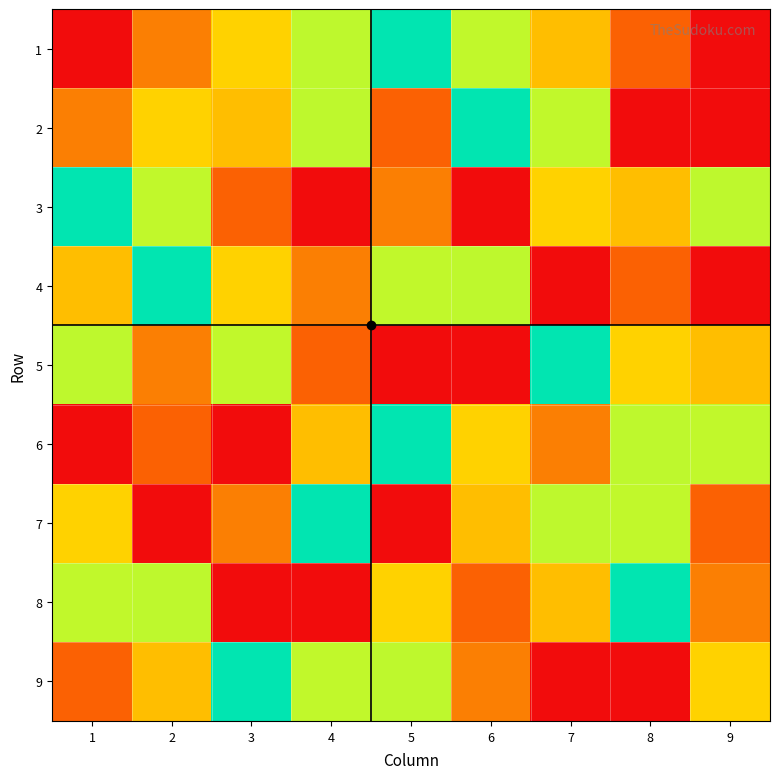

How many series are shown in this chart?

9